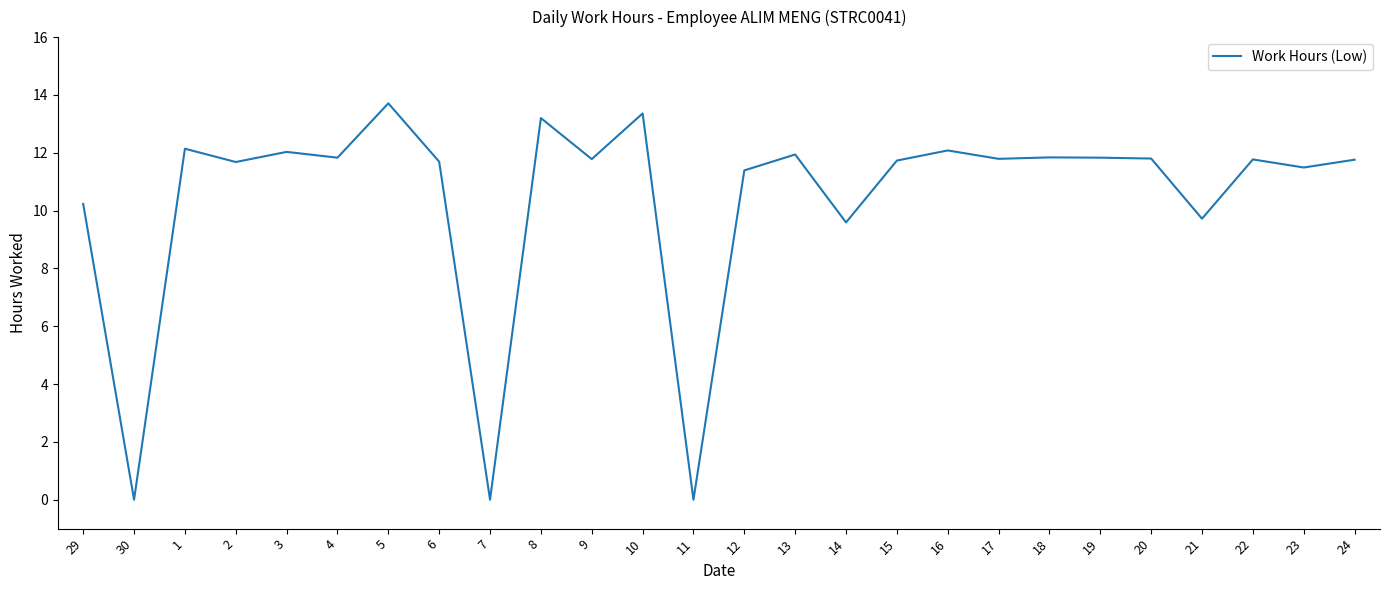

Which has a higher value, 2 or 21?

2